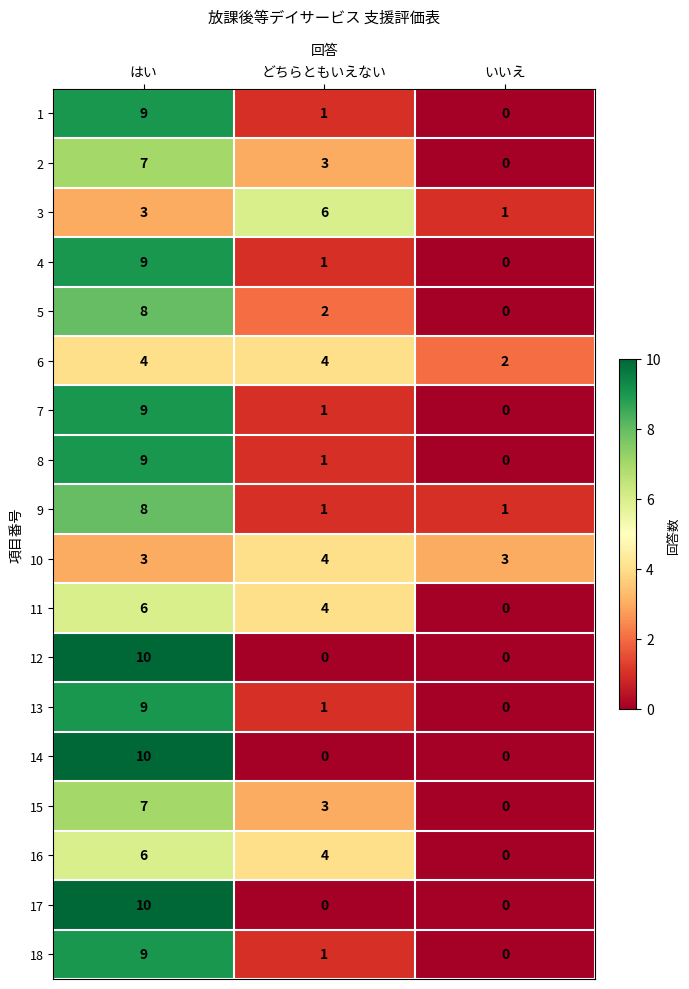

How many values in 13 are above zero?

2